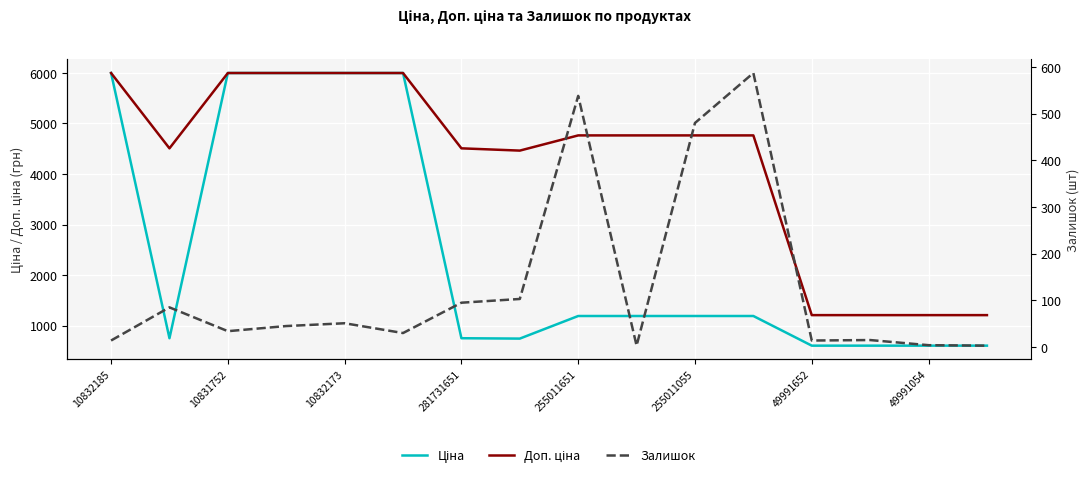

What is the maximum value for Ціна?

5996.8